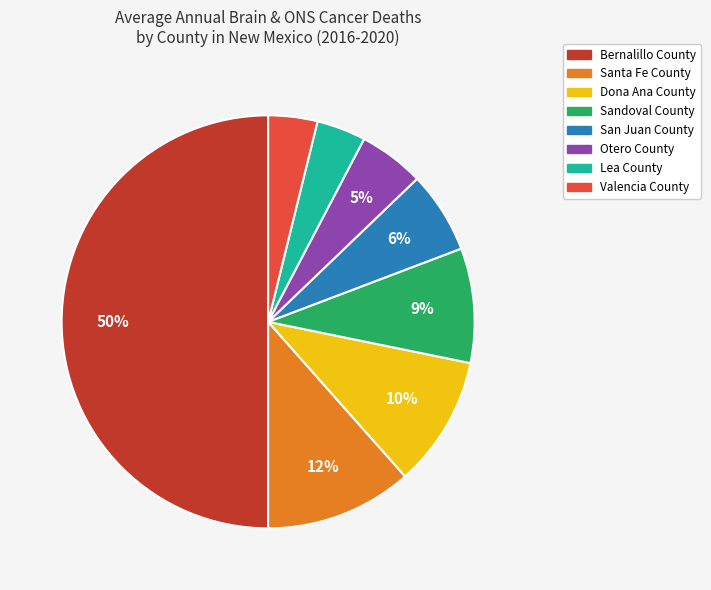

Combined, do Otero County and San Juan County account for over 50%?

No